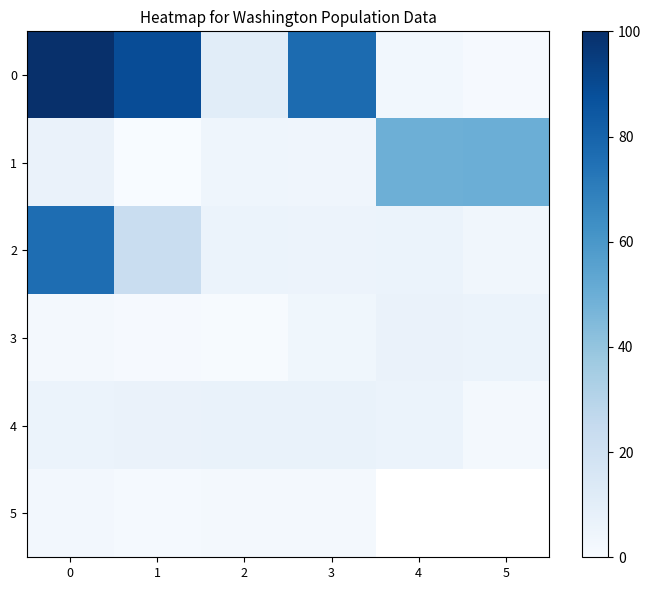

What is the spread (max minus min) of values at 0?

97.8